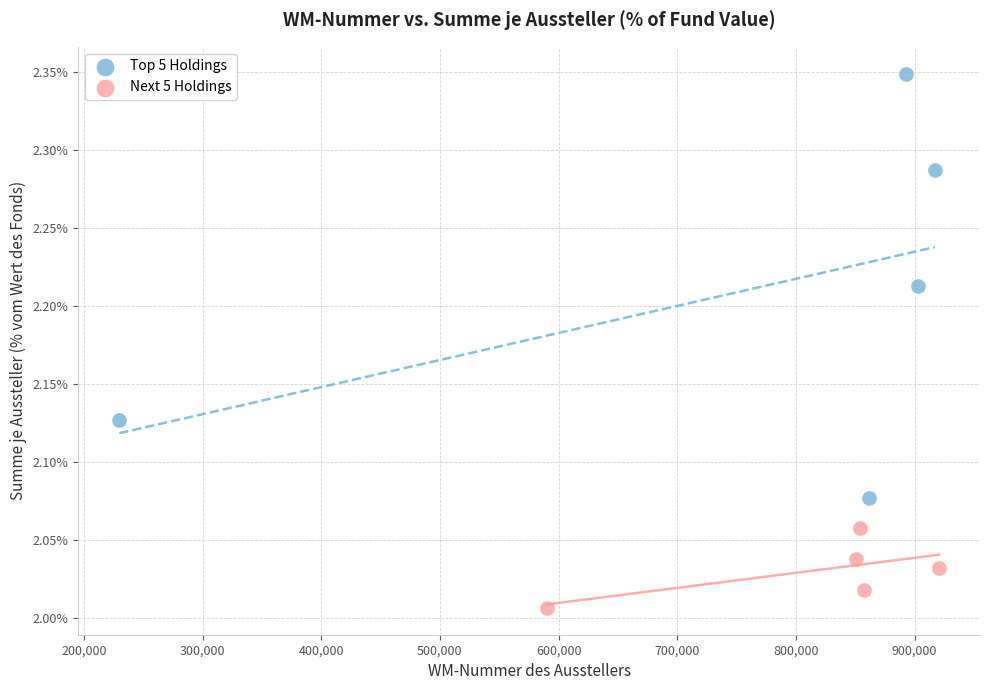

Which series contains the highest Y value?

Top 5 Holdings